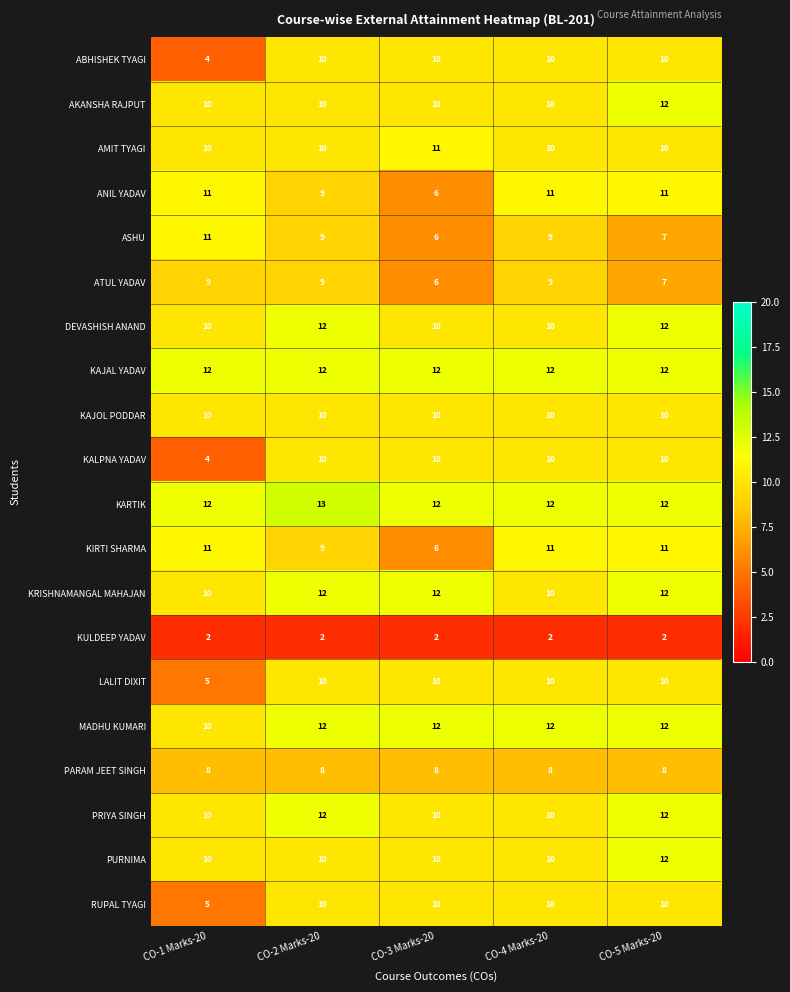

How many data points does each series have?

5